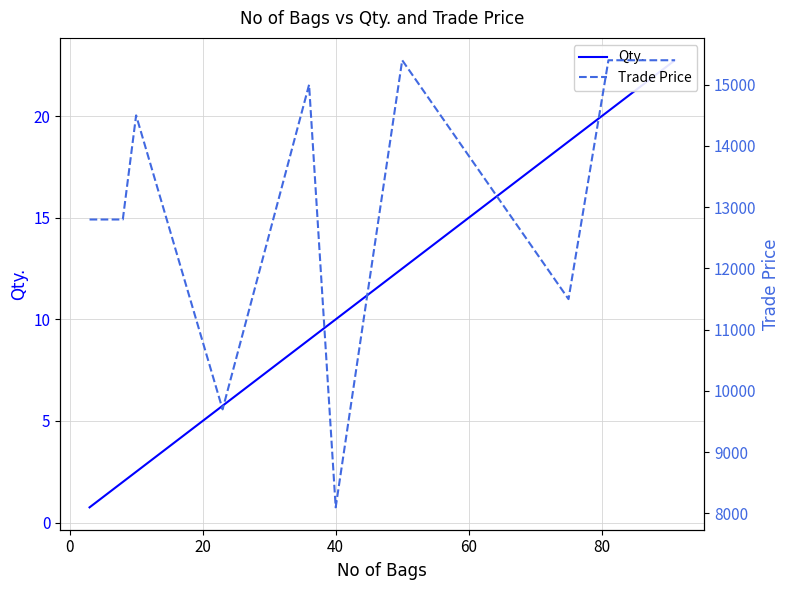

True or false: Trade Price has more than 2 points higher than both neighbors.

True